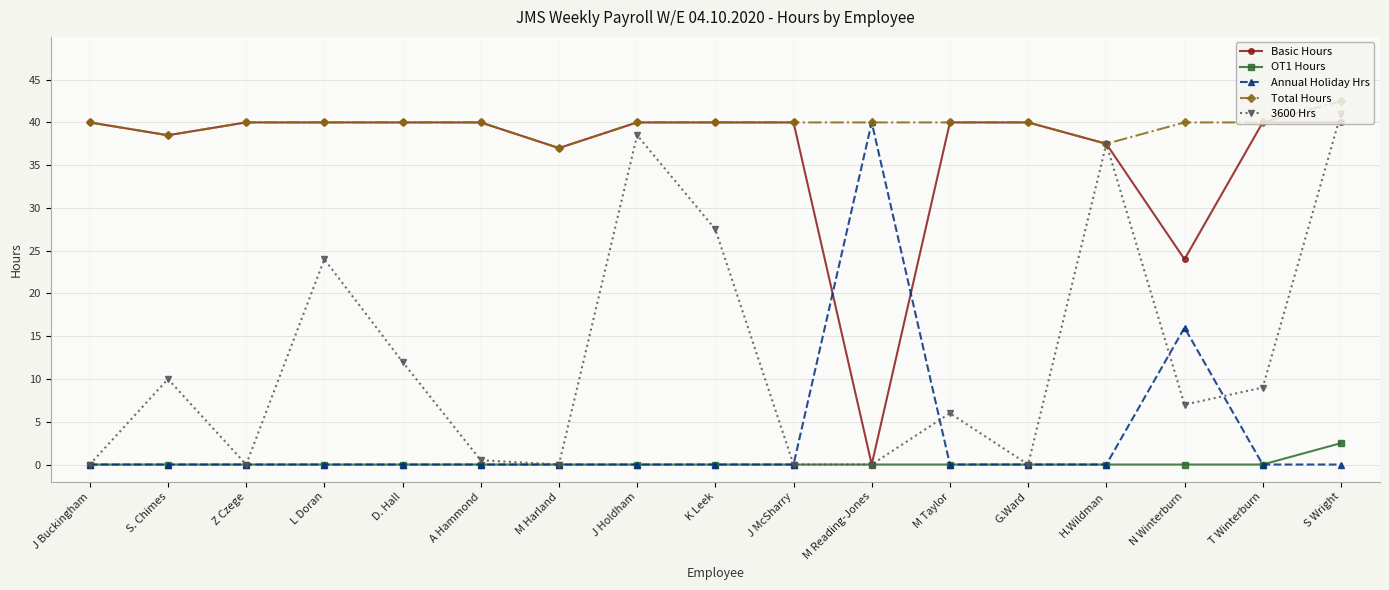

What is the difference between the highest and lowest values at Z Czege?

40.0